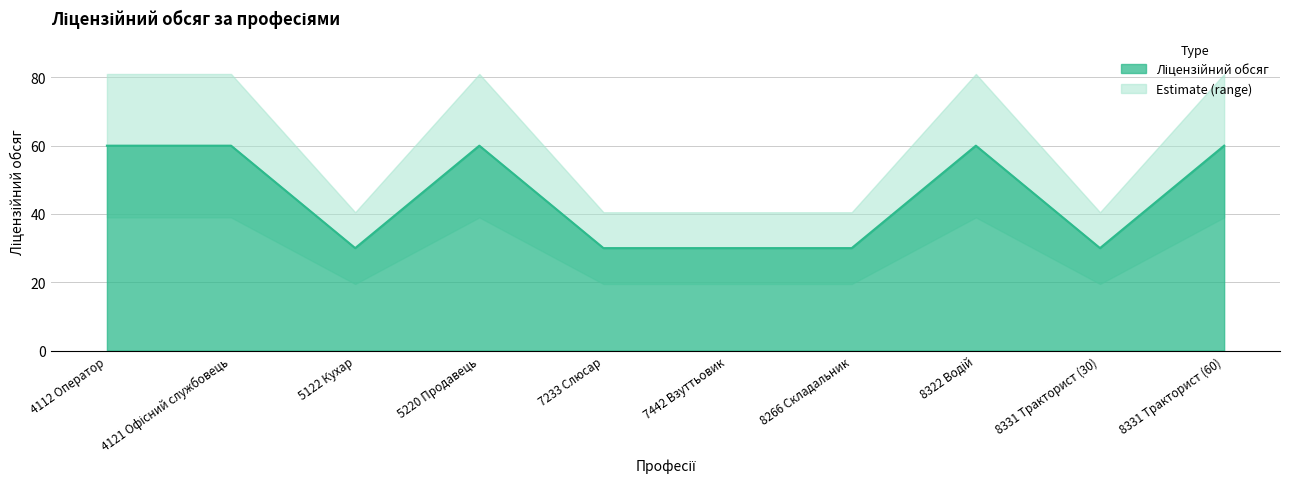

Reading left to right, transcribe all the data shown in this chart.

4112 Оператор=60	4121 Офісний службовець=60	5122 Кухар=30	5220 Продавець=60	7233 Слюсар=30	7442 Взуттьовик=30	8266 Складальник=30	8322 Водій=60	8331 Тракторист (30)=30	8331 Тракторист (60)=60